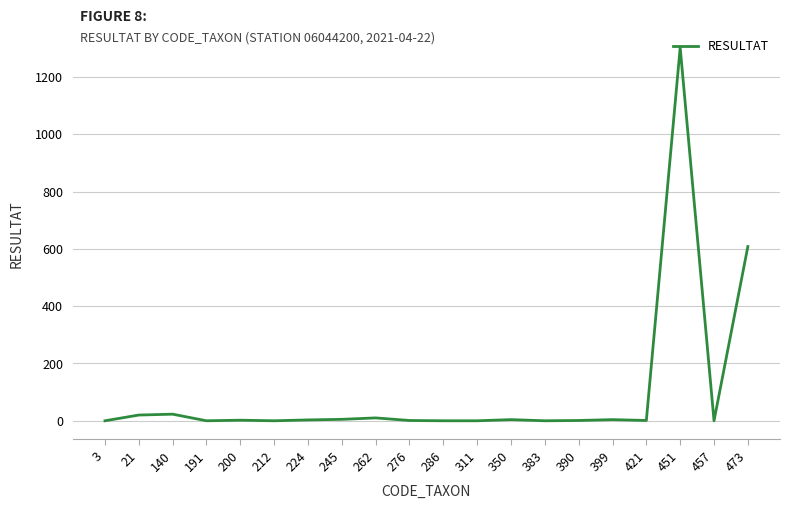

At which label is the value closest to 651?

473